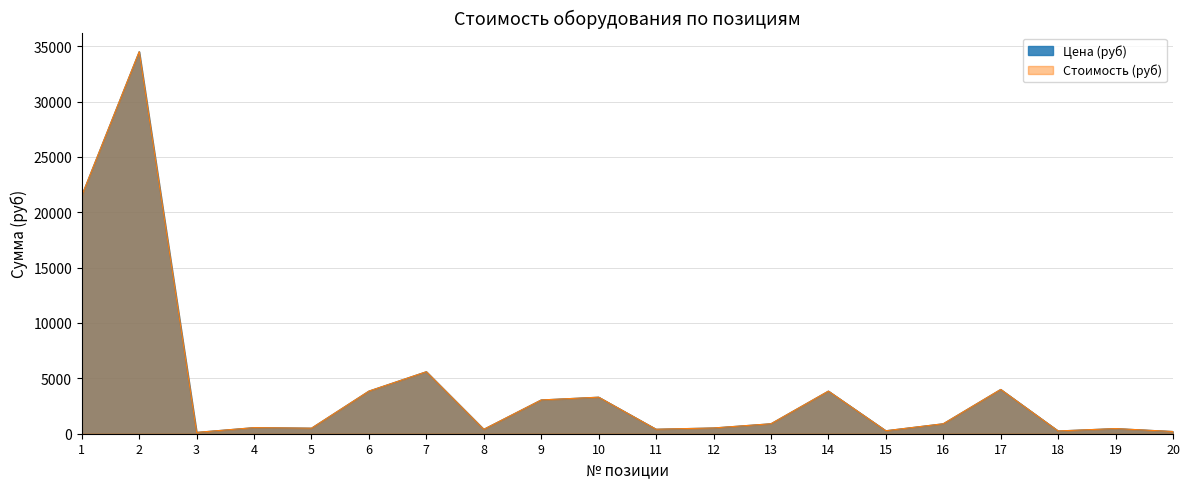

True or false: Цена (руб) and Стоимость (руб) intersect in this chart.

False